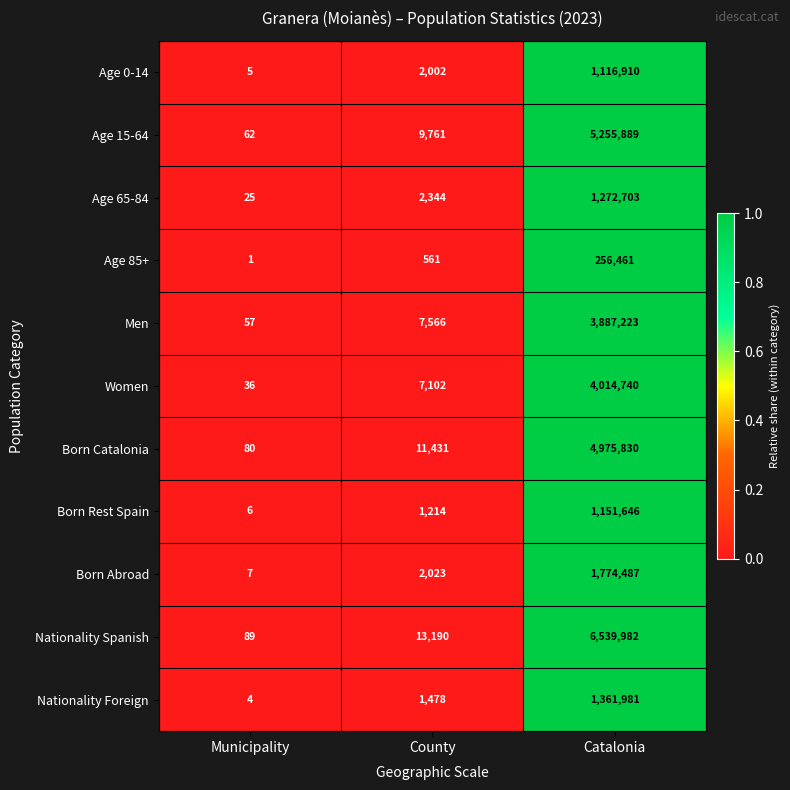

Which series has the widest spread of values?

Nationality Spanish